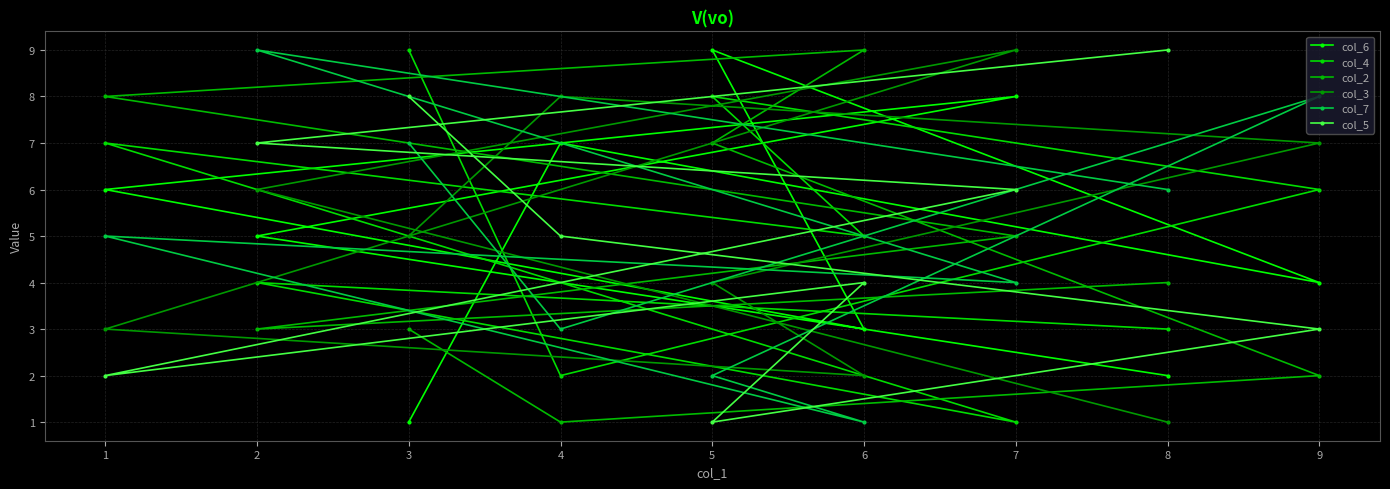

How many intersections are there between col_2 and col_7?

2